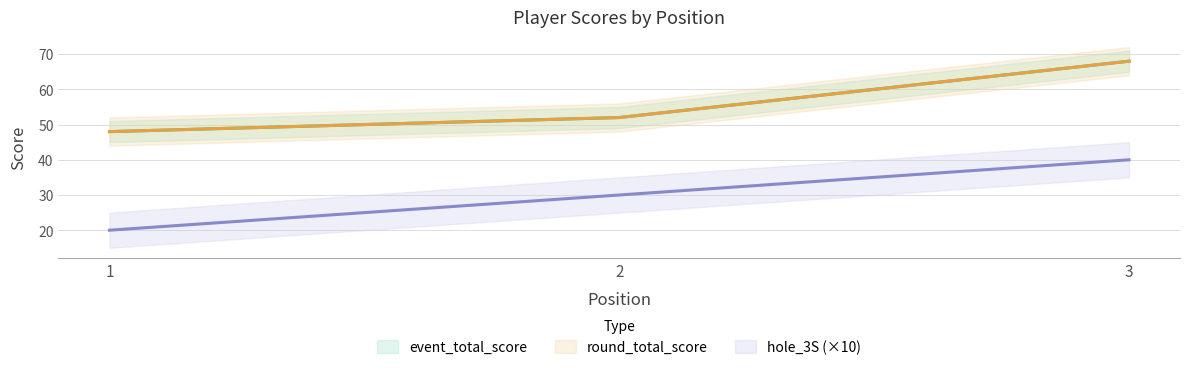

Which series changed the most between 1 and 2?

hole_3S